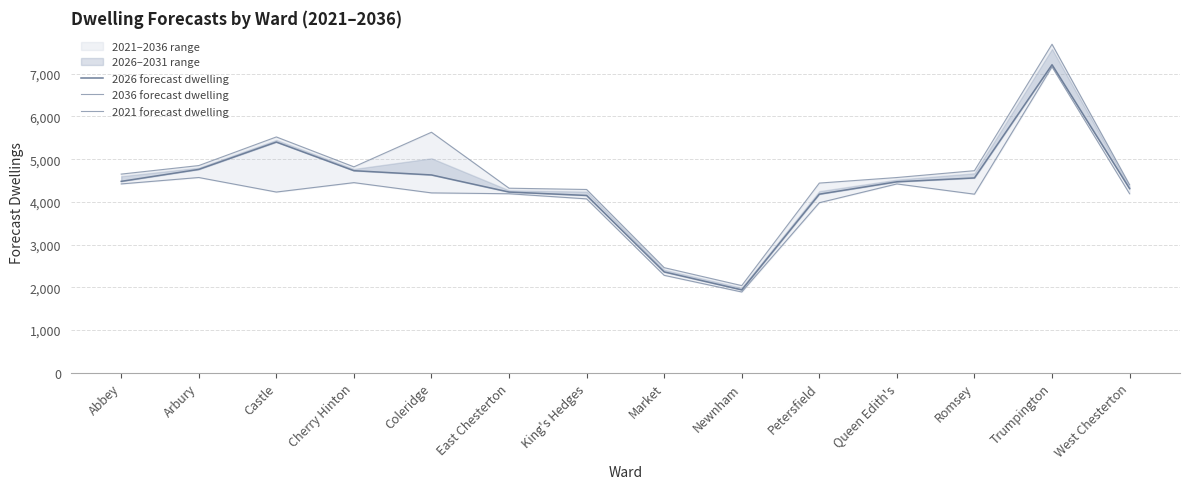

Which series has the largest total across all categories?

2036 forecast dwelling